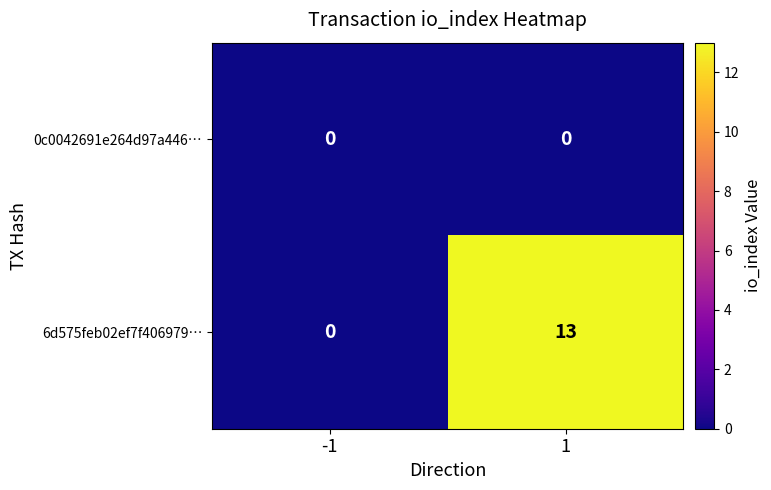

Count the number of data series in this chart.

2